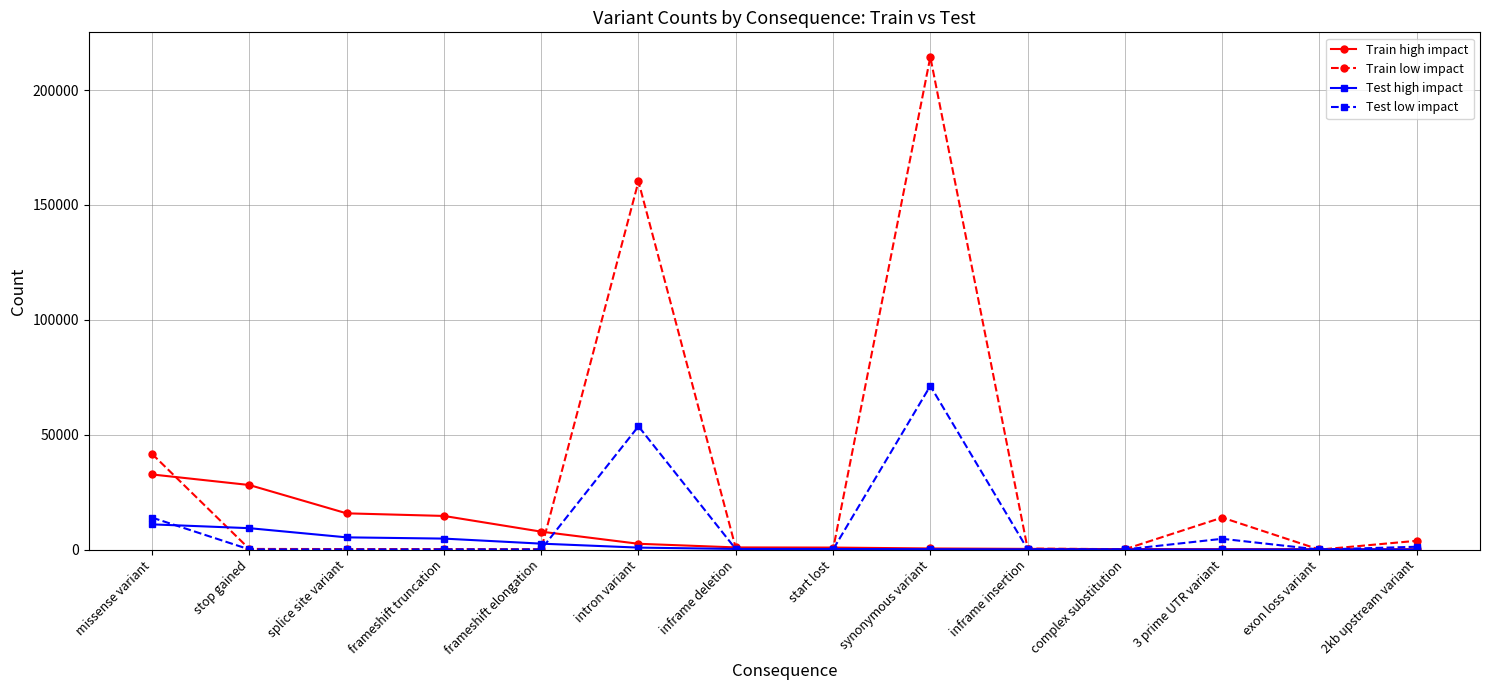

What is the difference between the Test high impact values at frameshift truncation and inframe insertion?

4681